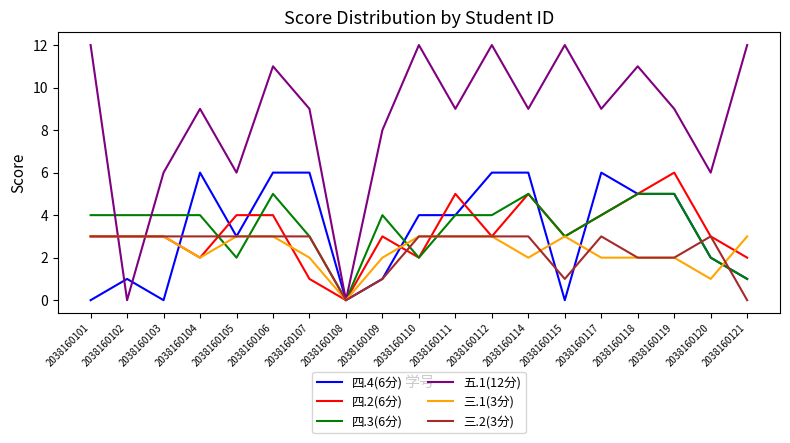

What is the sum of all 三.1(3分) values?

45